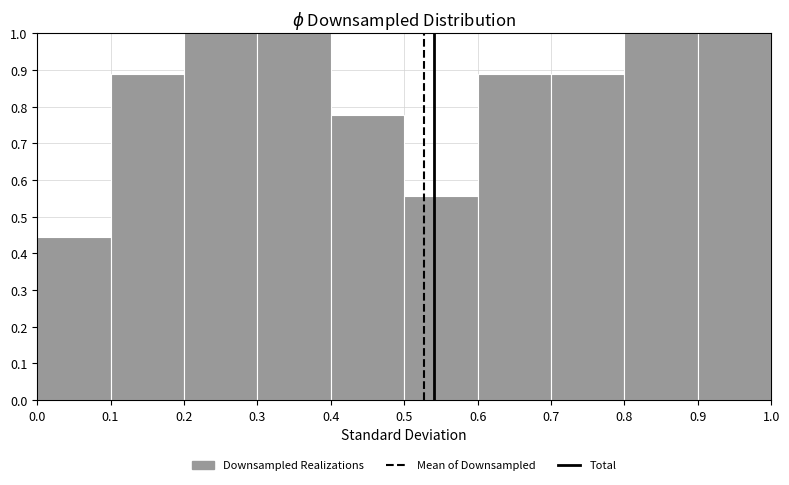

Reading left to right, list every bar in this chart as the range it spans on the x-axis followed by its height. The values are not printed on the chart, so give them approximately, as read against the axis.

0.0 to 0.1: 0.44
0.1 to 0.2: 0.89
0.2 to 0.3: 1.00
0.3 to 0.4: 1.00
0.4 to 0.5: 0.78
0.5 to 0.6: 0.56
0.6 to 0.7: 0.89
0.7 to 0.8: 0.89
0.8 to 0.9: 1.00
0.9 to 1.0: 1.00